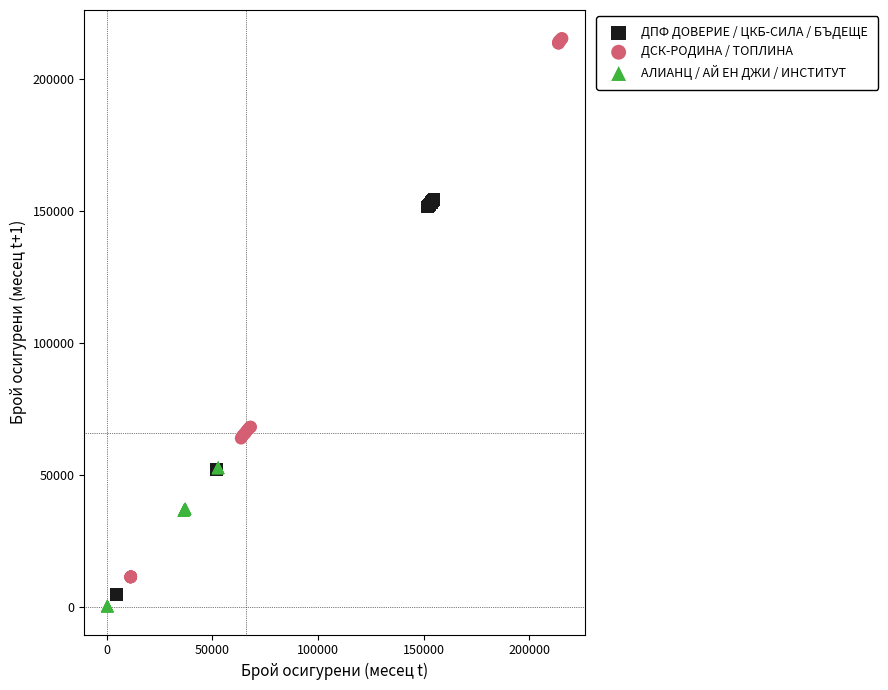

Which series has the widest spread of Y values?

ДСК-РОДИНА / ТОПЛИНА